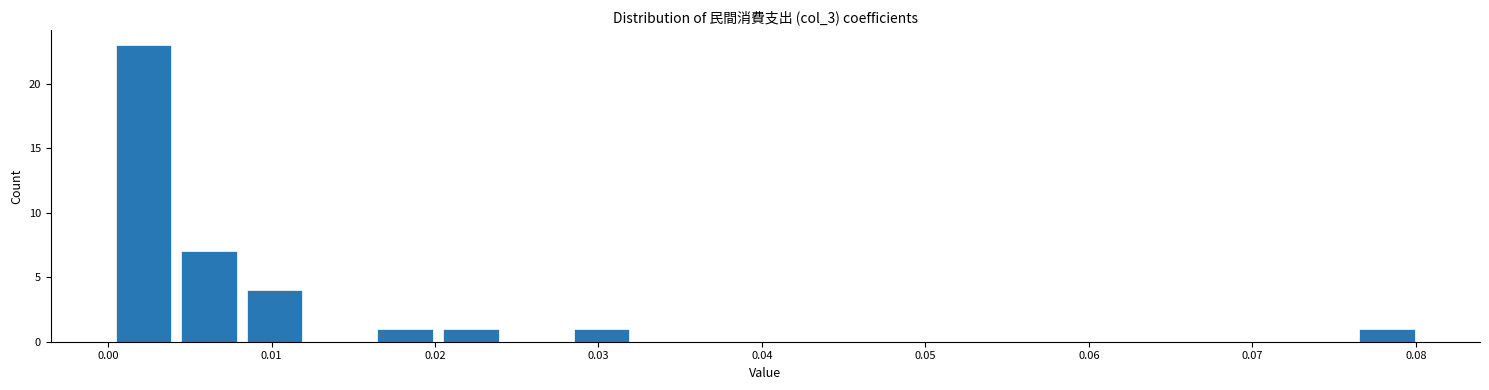

Over which range of the x-axis is the bar tallest?

0.000 to 0.004